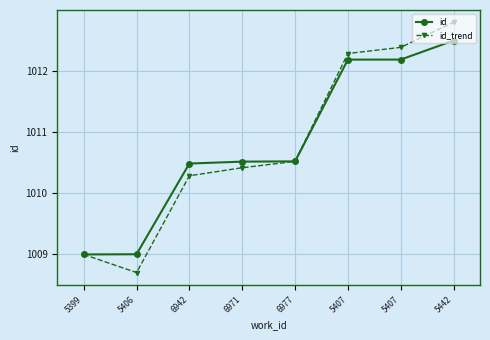

How many lines are shown in the chart?

2